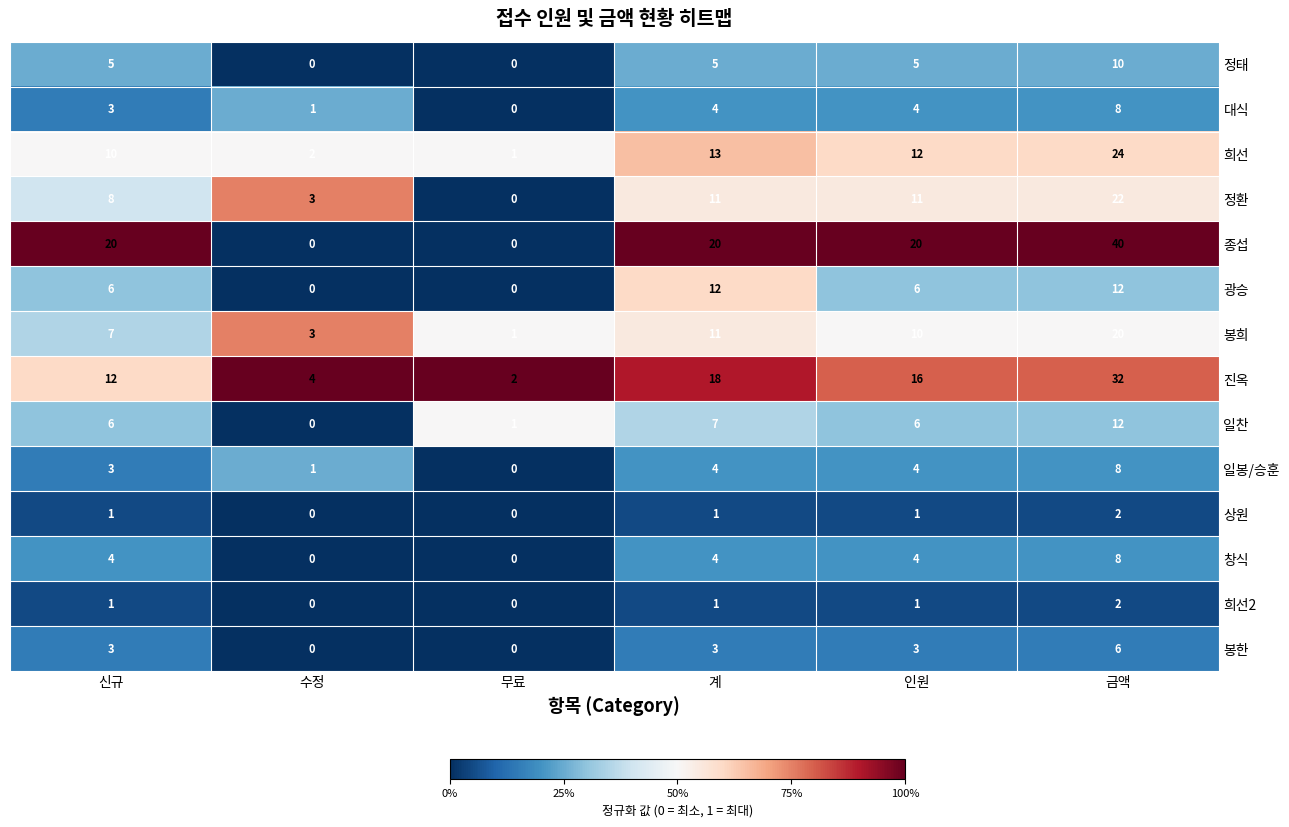

The value of 상원 at 인원 is 0. True or false?

False